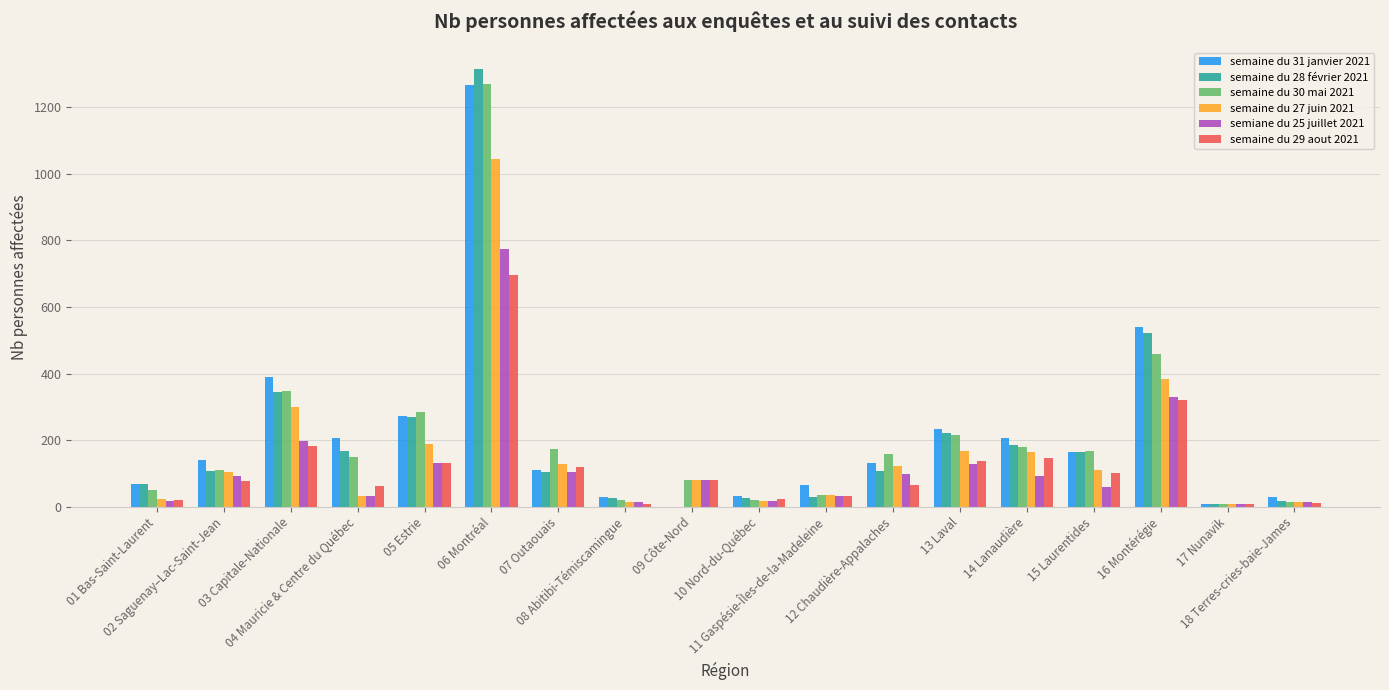

Is it true that semaine du 29 aout 2021 equals 66.0 at 12 Chaudière-Appalaches?

True